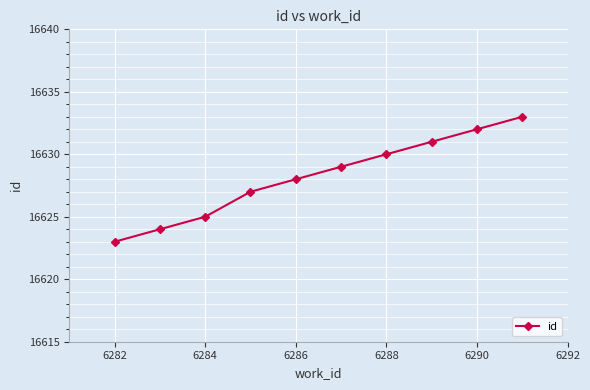

True or false: there are more than 2 points higher than both neighbors.

False